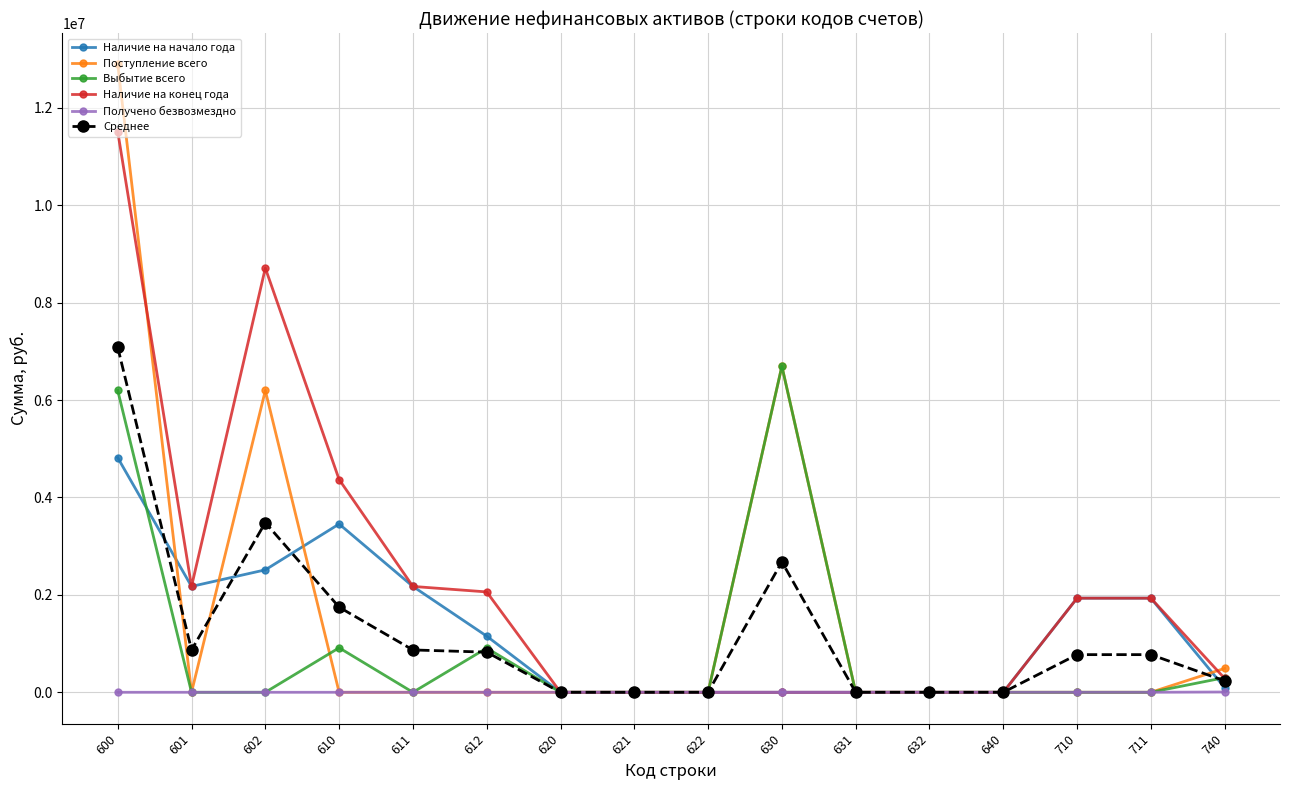

At which category does Среднее reach its first local valley?

601